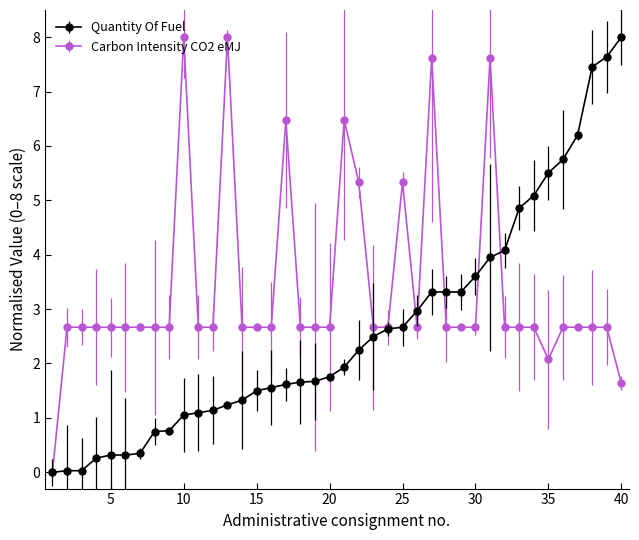

Rank the series by their average value, from highest to lowest.

Carbon Intensity CO2 eMJ, Quantity Of Fuel